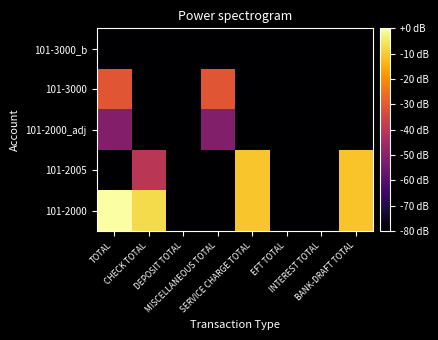

What is the spread (max minus min) of values at MISCELLANEOUS TOTAL?

49.2